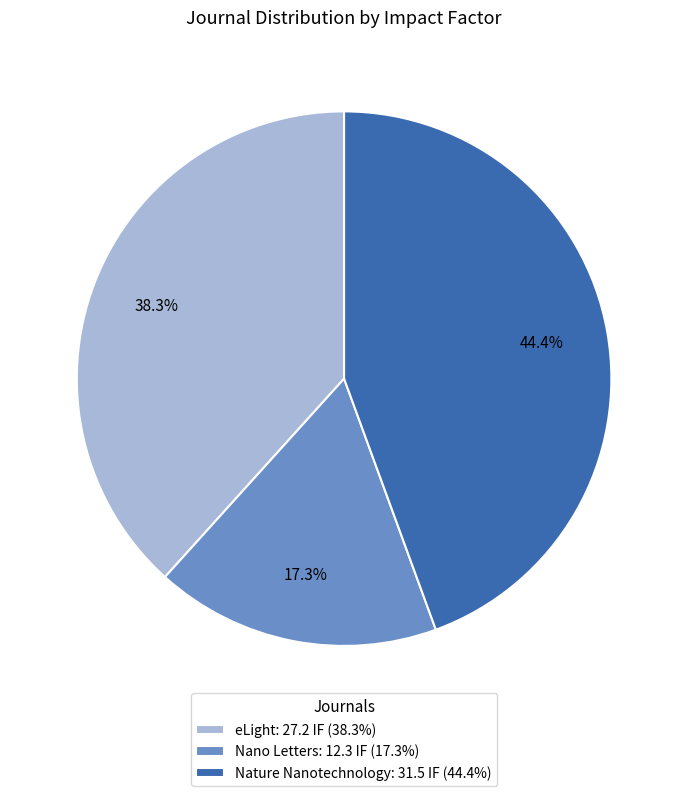

Which category has the biggest portion of the pie?

Nature Nanotechnology